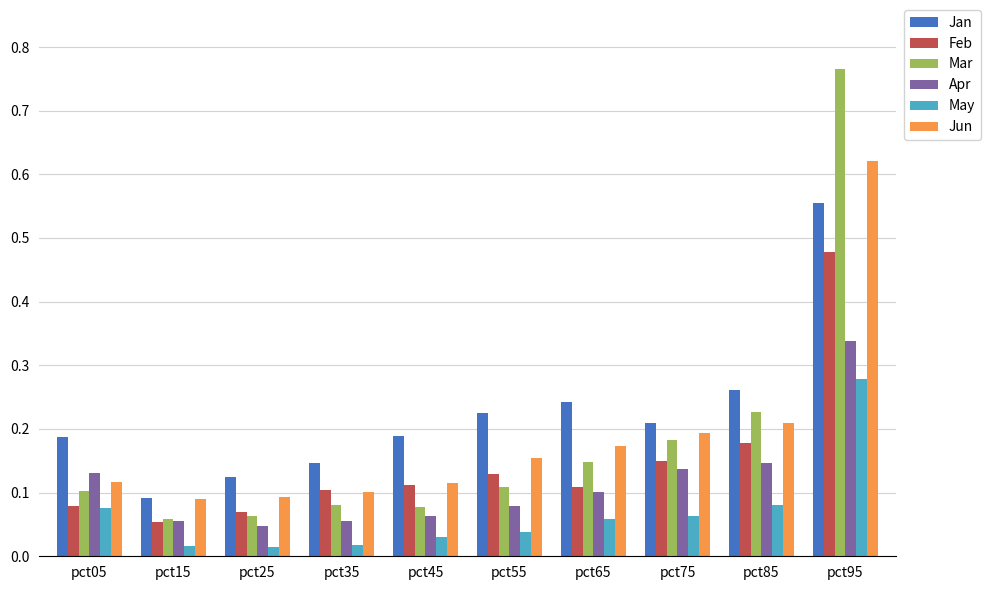

Which category has the lowest value in the Jan series?

pct15